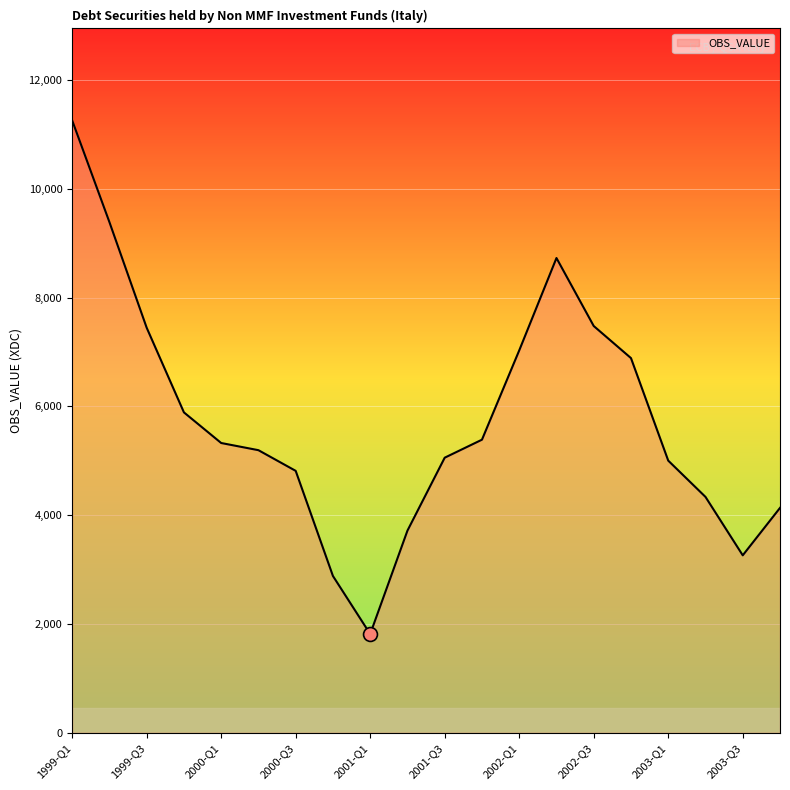

What is the smallest value displayed?

1816